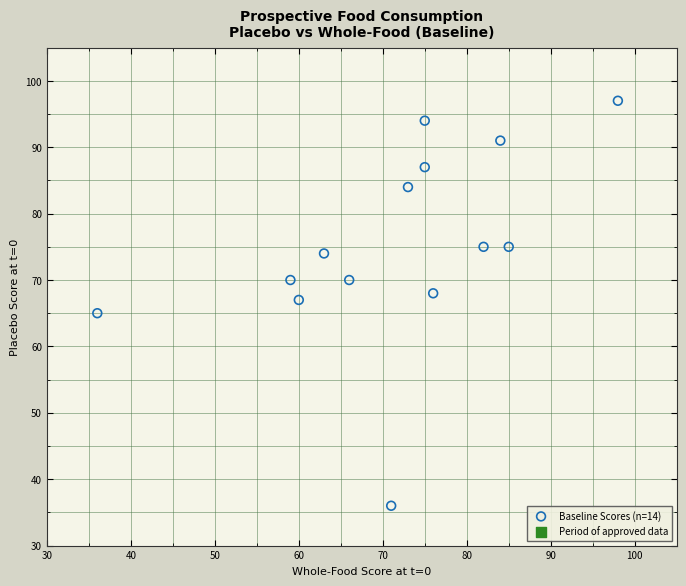

What is the range of Y values (max minus min)?

61